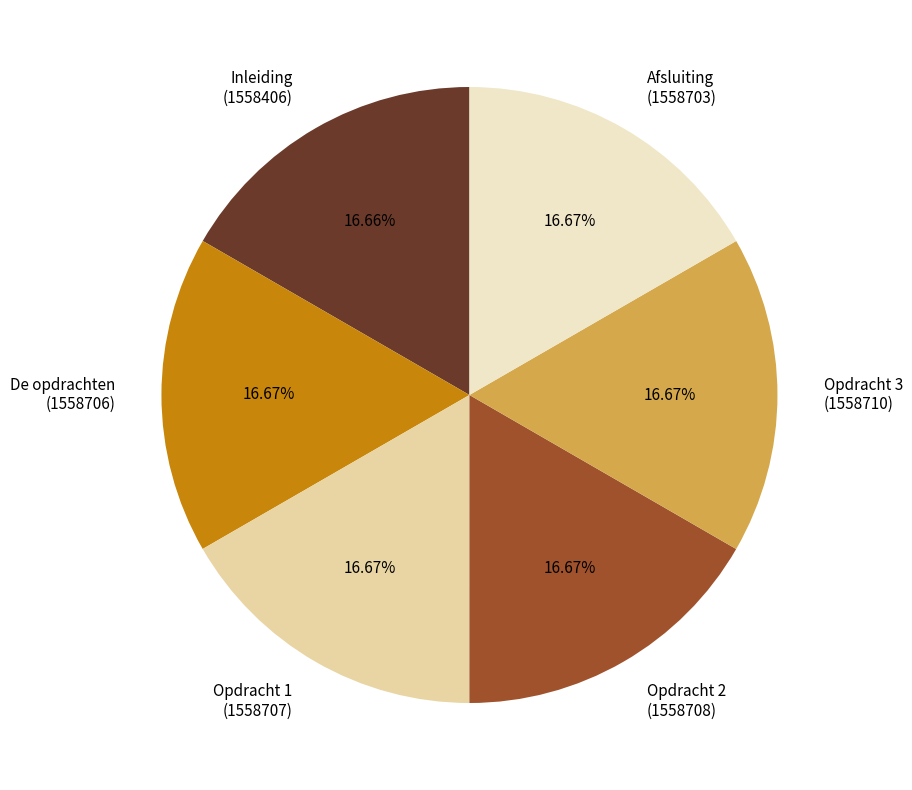

What portion of the pie excludes Opdracht 2?

83.3%